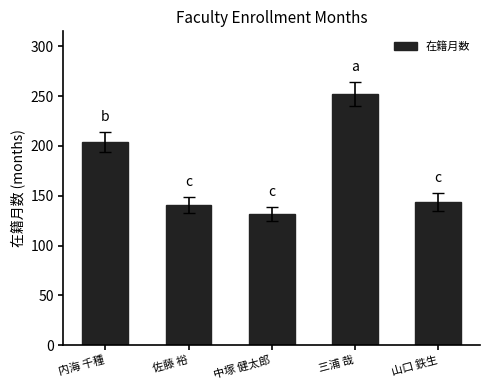

What is the smallest value displayed?

132